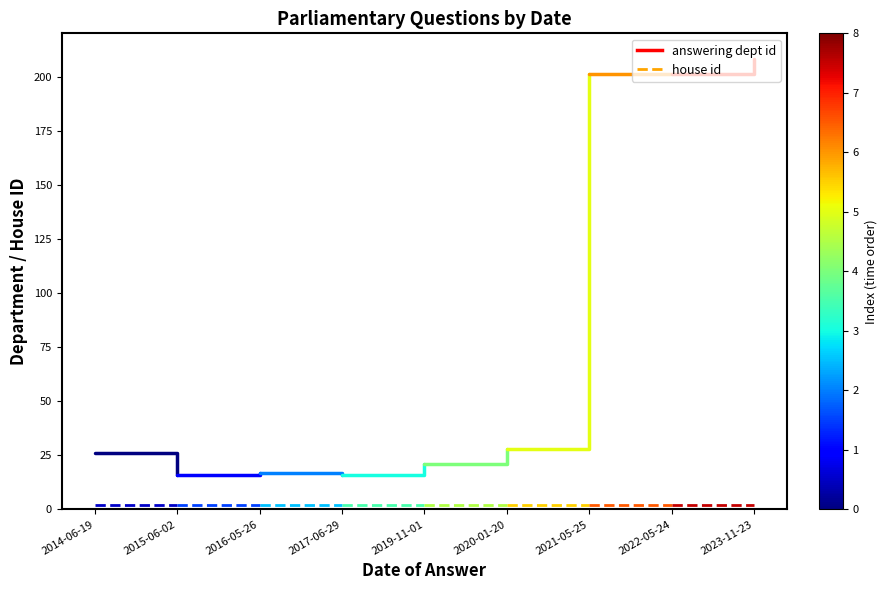

What are all the series names shown in the legend?

answering dept id, house id